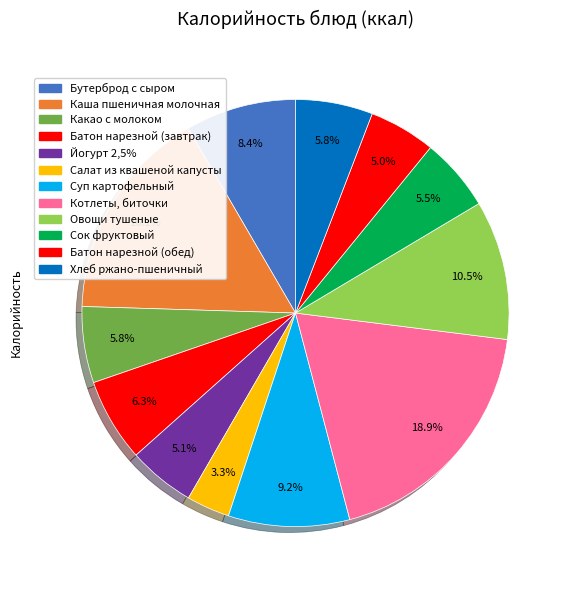

How many slices are in this pie chart?

12